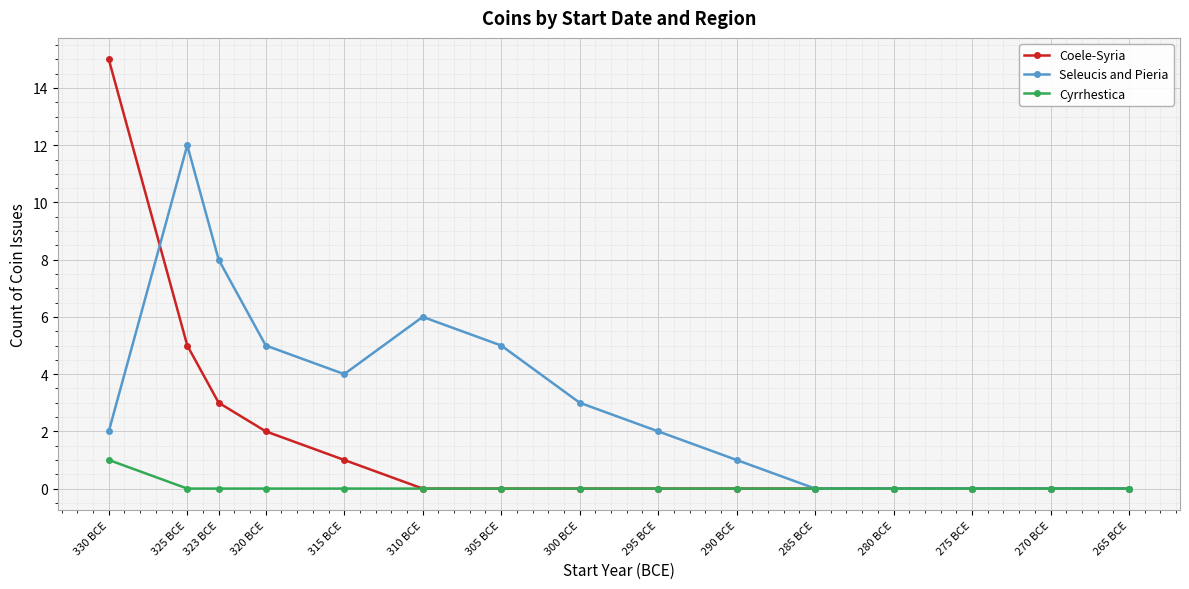

What position from the left is 310 BCE?

6